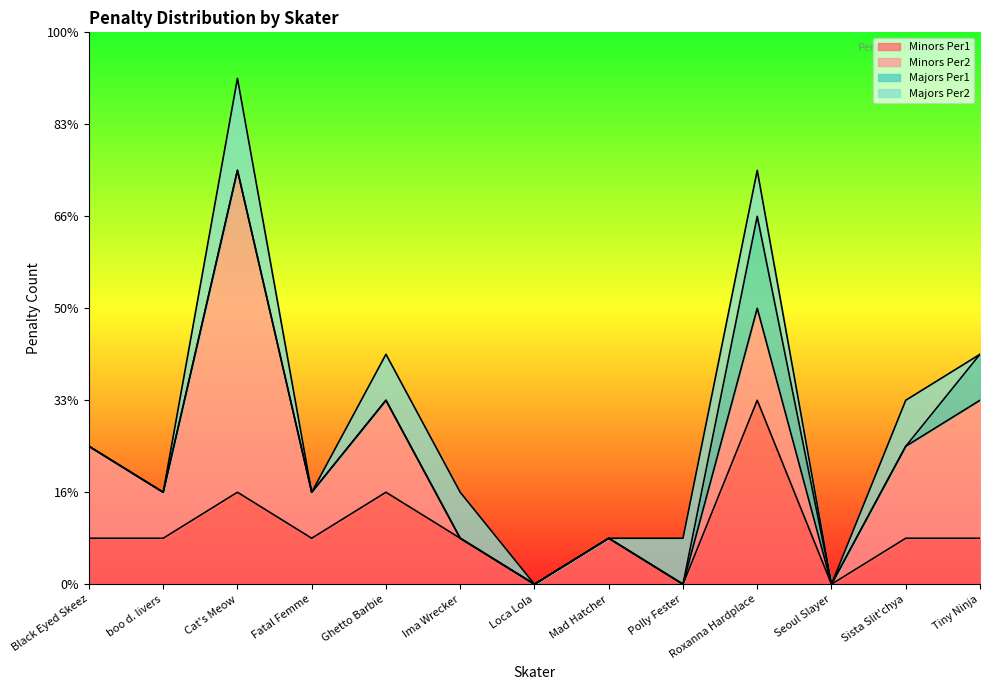

In Minors Per2, how many points are higher than both neighbors (excluding endpoints)?

3